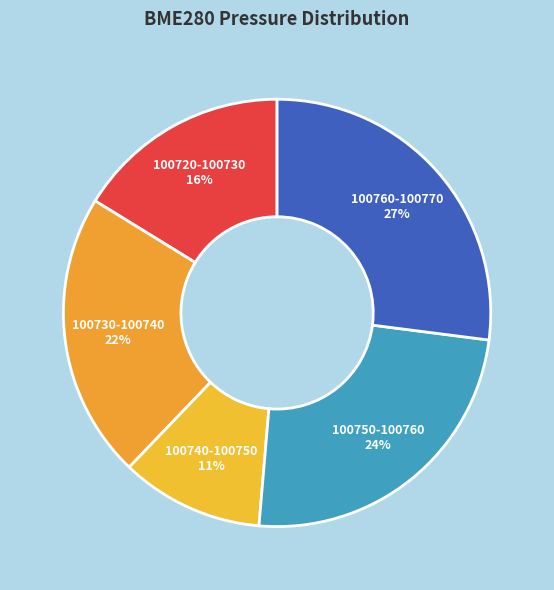

Combined, do 100740-100750 and 100760-100770 account for over 50%?

No